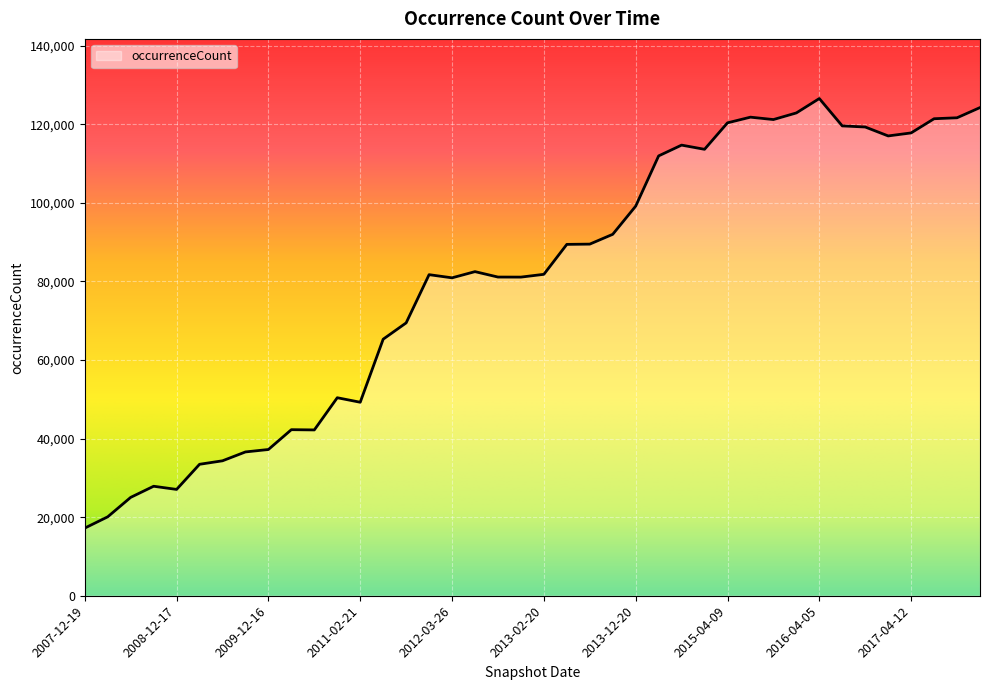

What is the sum of all values?

3230289